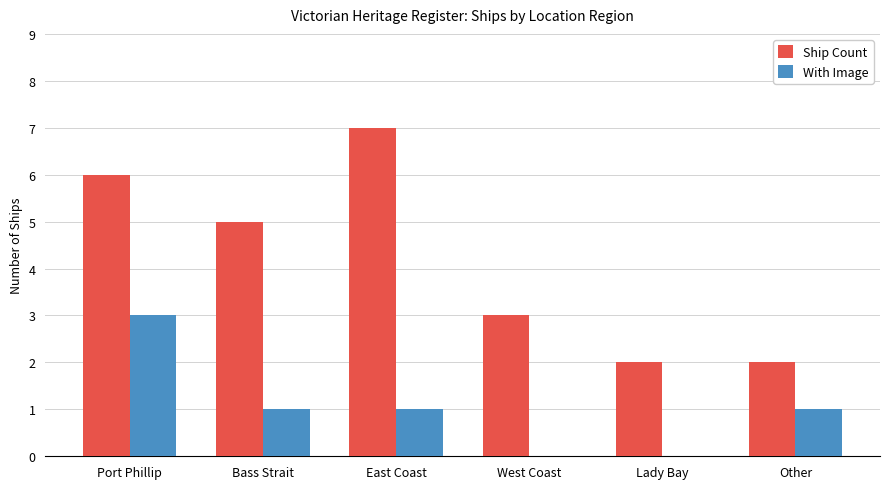

Where does the Ship Count series first go above 5?

Port Phillip